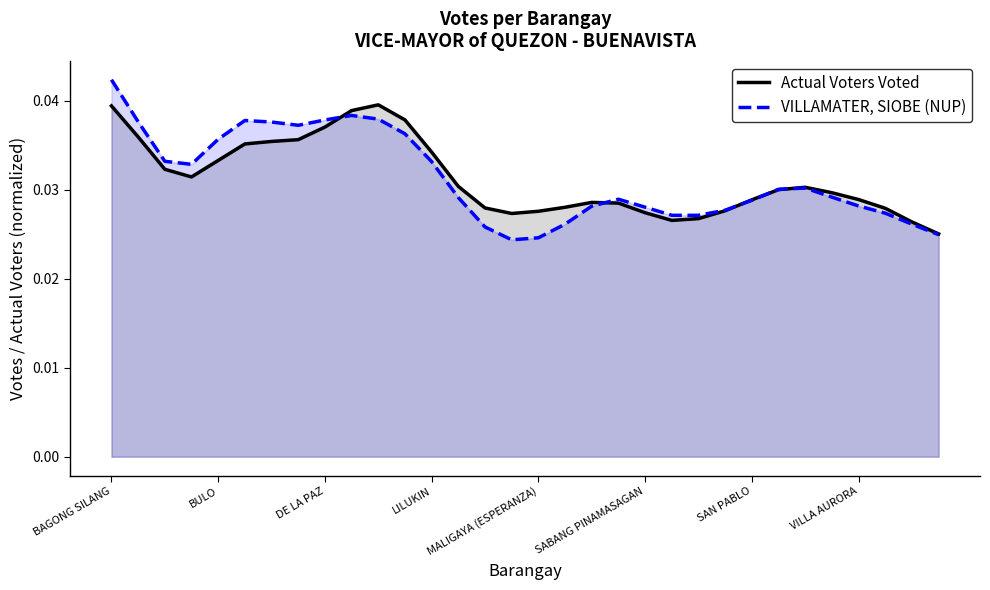

Count the Actual Voters Voted values in the range 0 to 1.

32